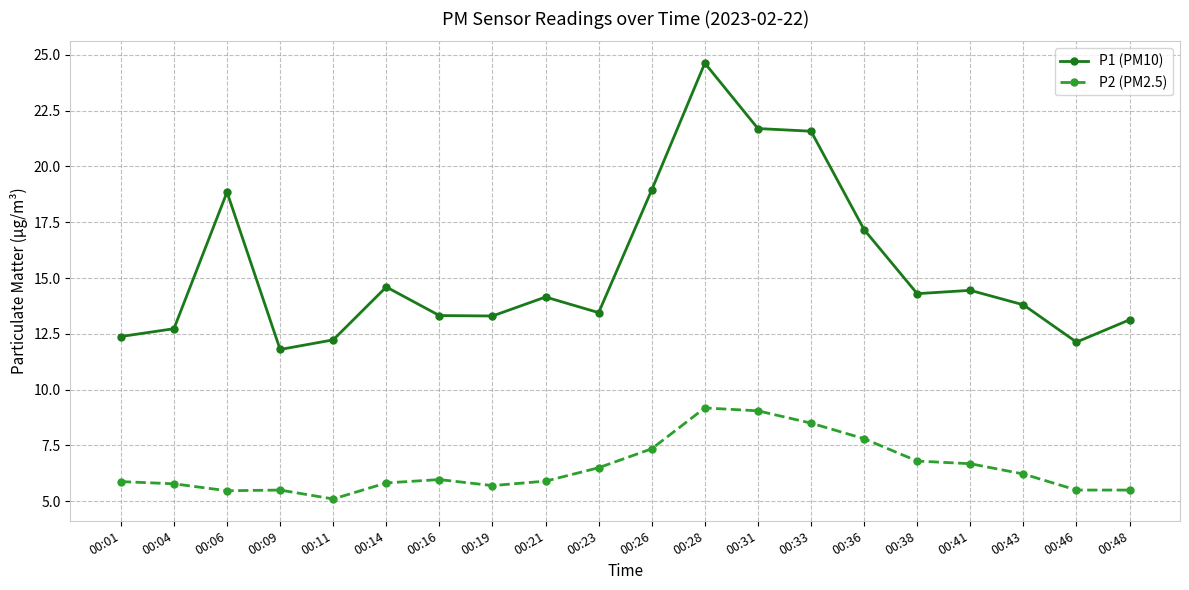

True or false: P1 (PM10) has a value of 21.7 at 00:31.

True